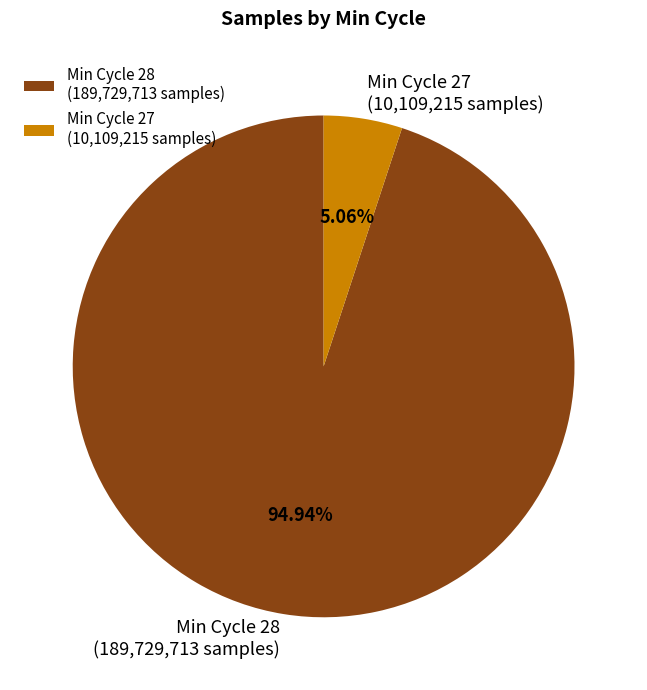

Does Min Cycle 27 (10,109,215 samples) represent more than half of the total?

No